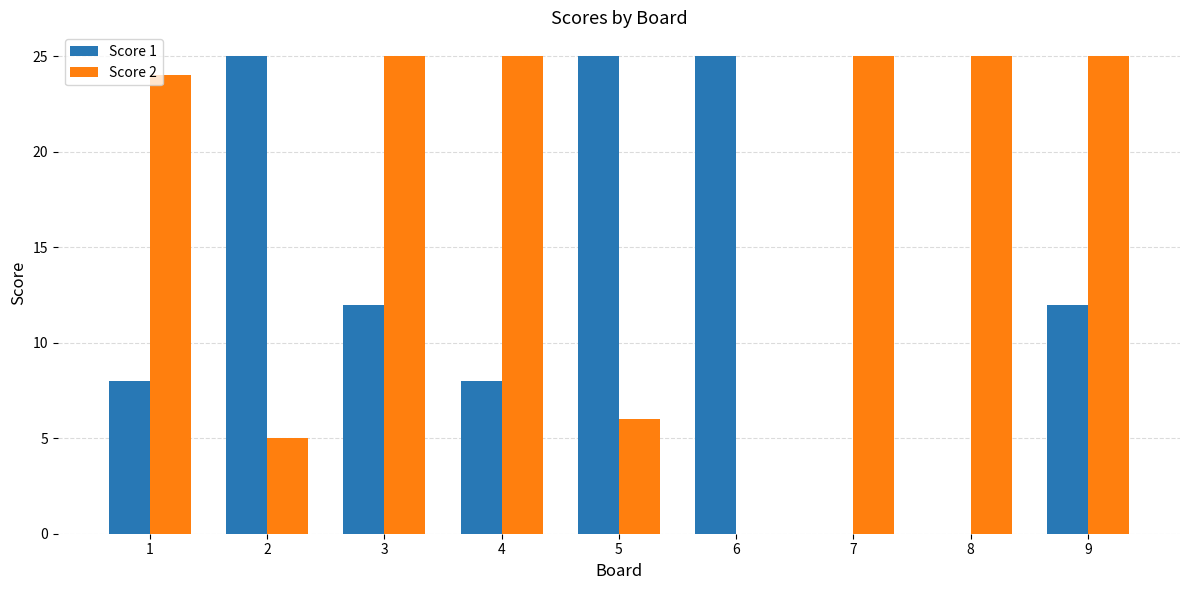

What is the total value across all series at 5?

31